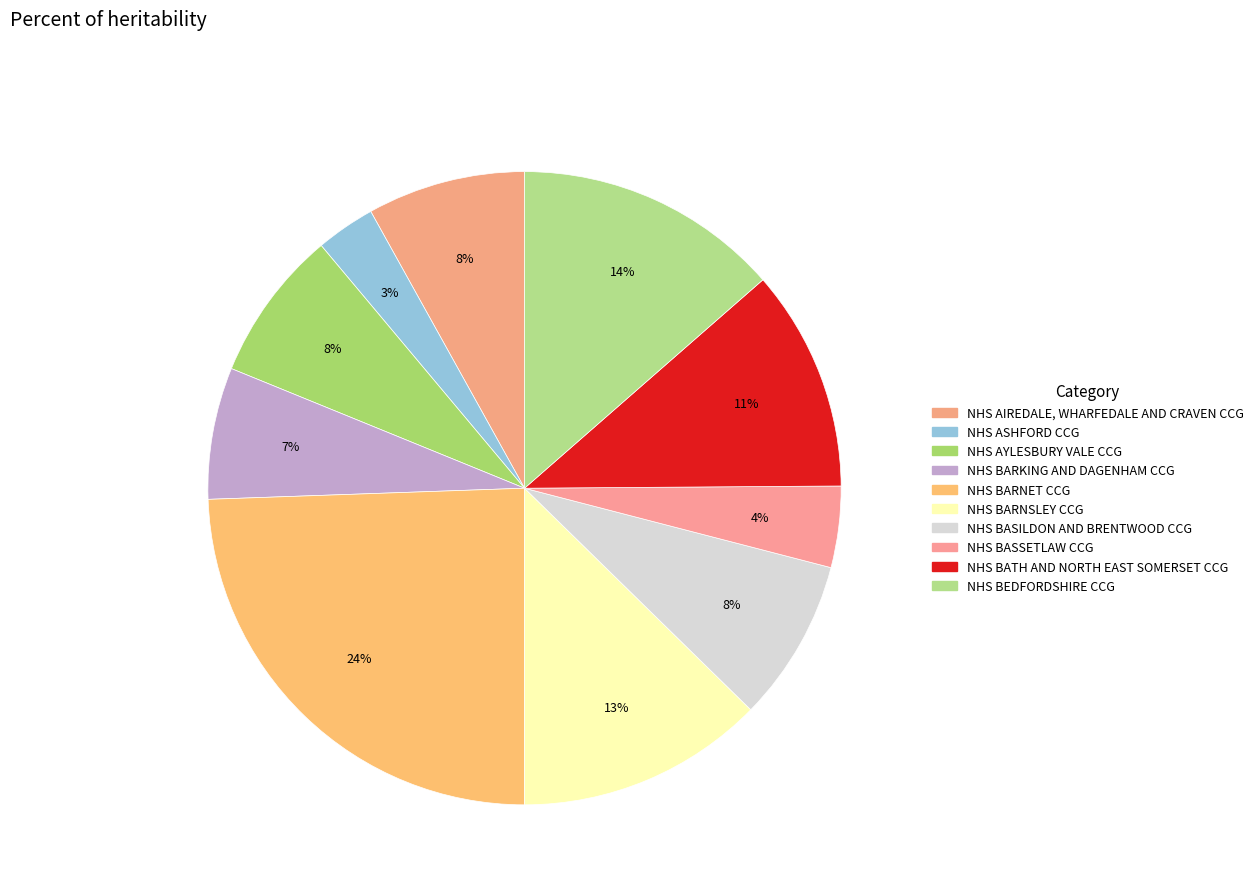

Which slice is the smallest?

NHS ASHFORD CCG